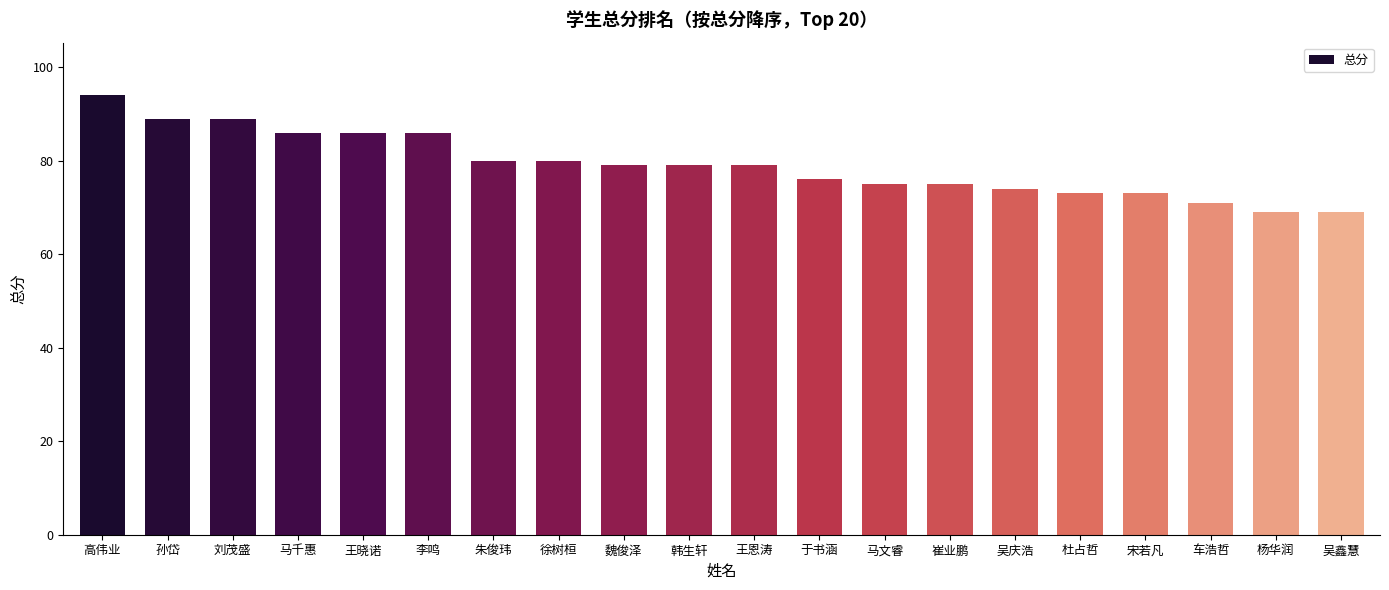

What is the value of the 5th bar from the left?

86